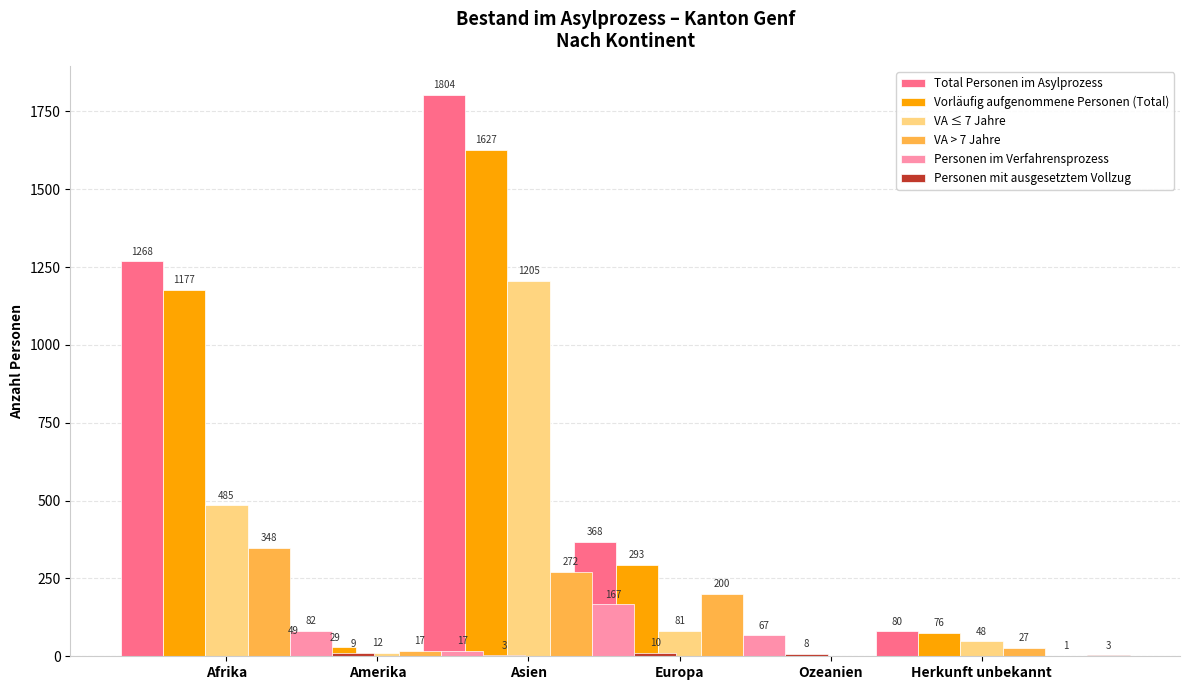

Which series has the widest spread of values?

Total Personen im Asylprozess